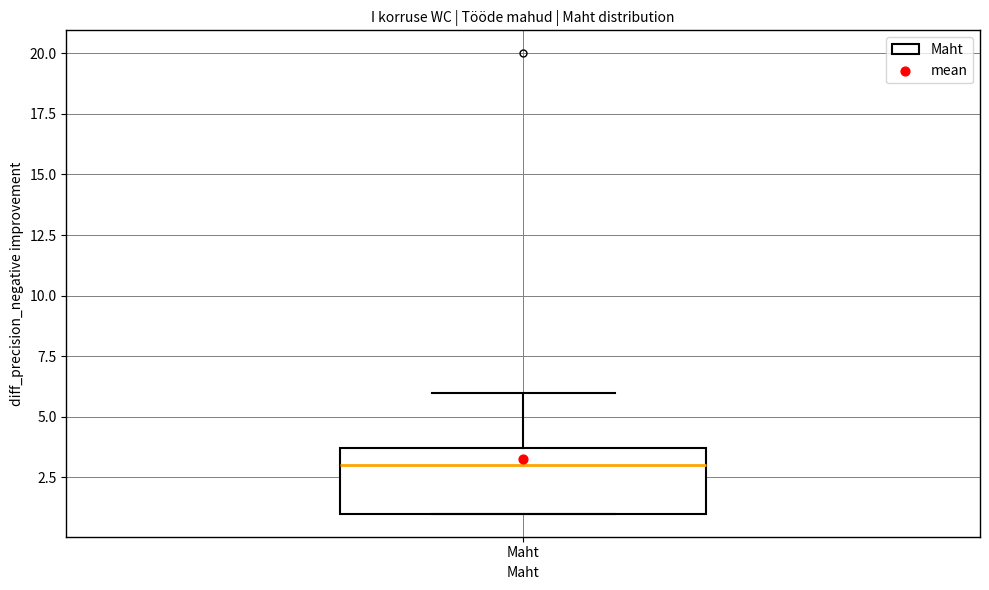

Where does the median line of the box for Maht sit on the y-axis? The values are not printed on the chart, so give them approximately, as read against the axis.

3.0